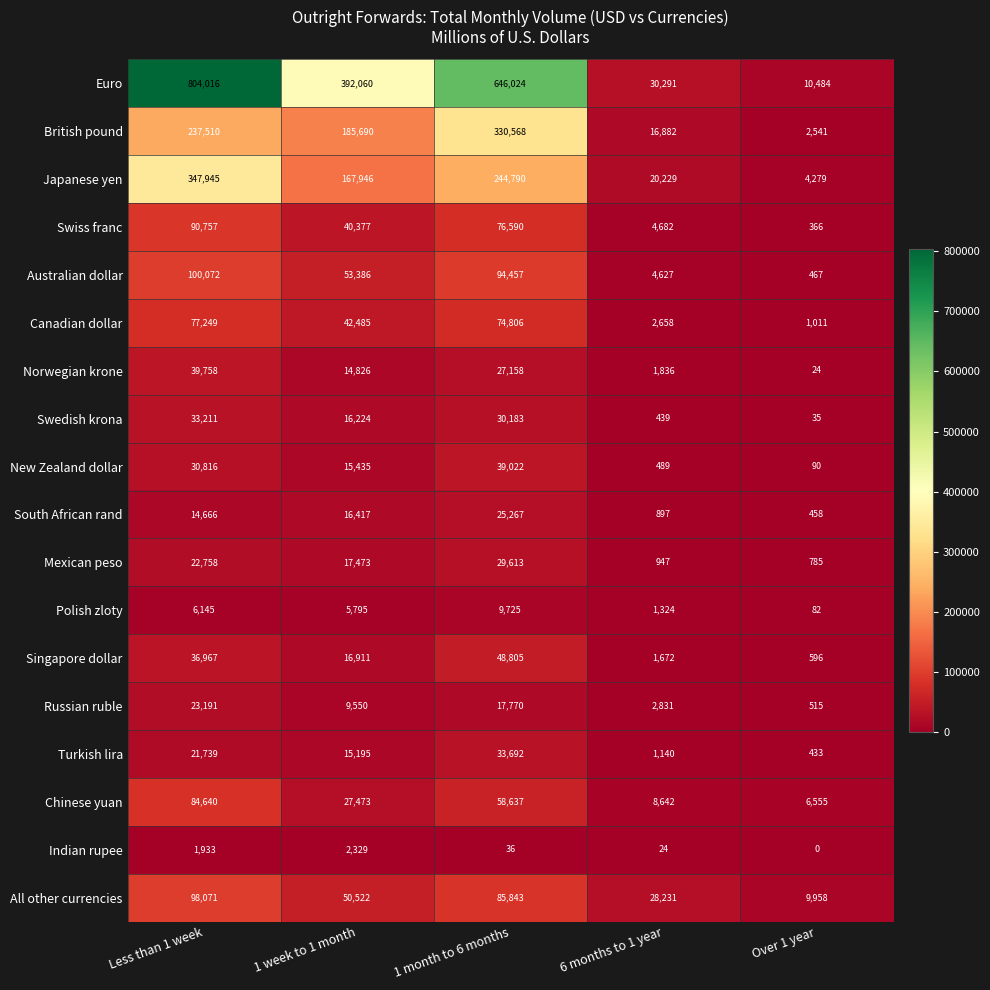

At how many categories does at least one series exceed 273434?

3